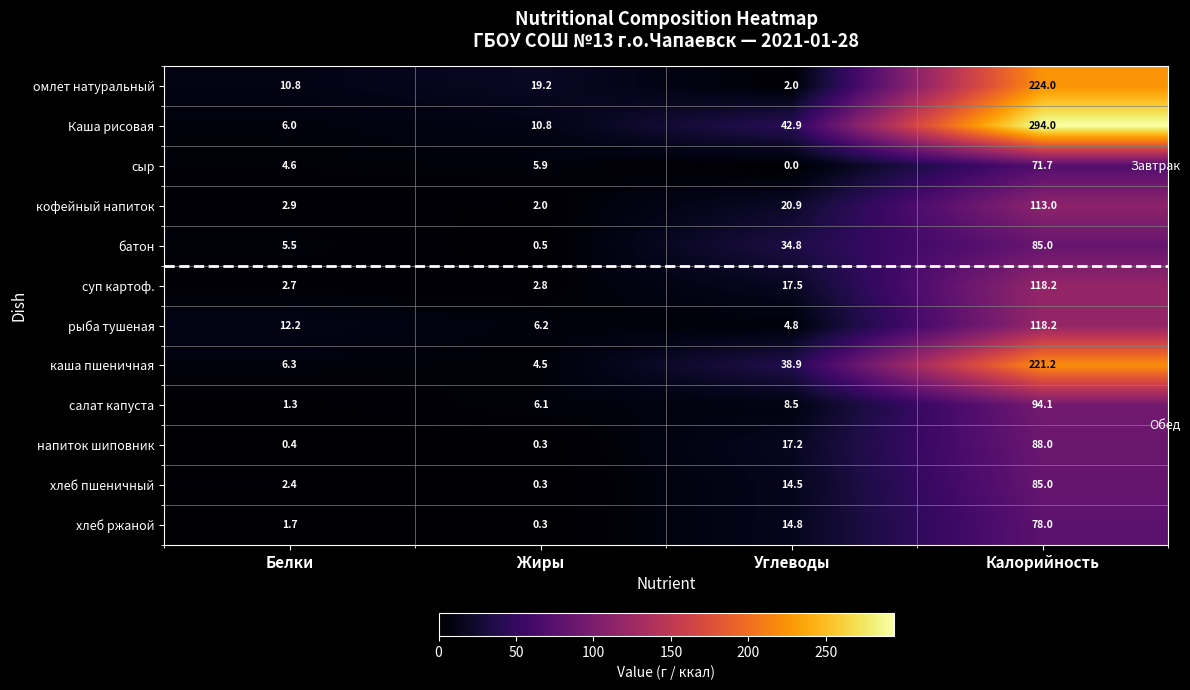

How many series are shown in this chart?

12